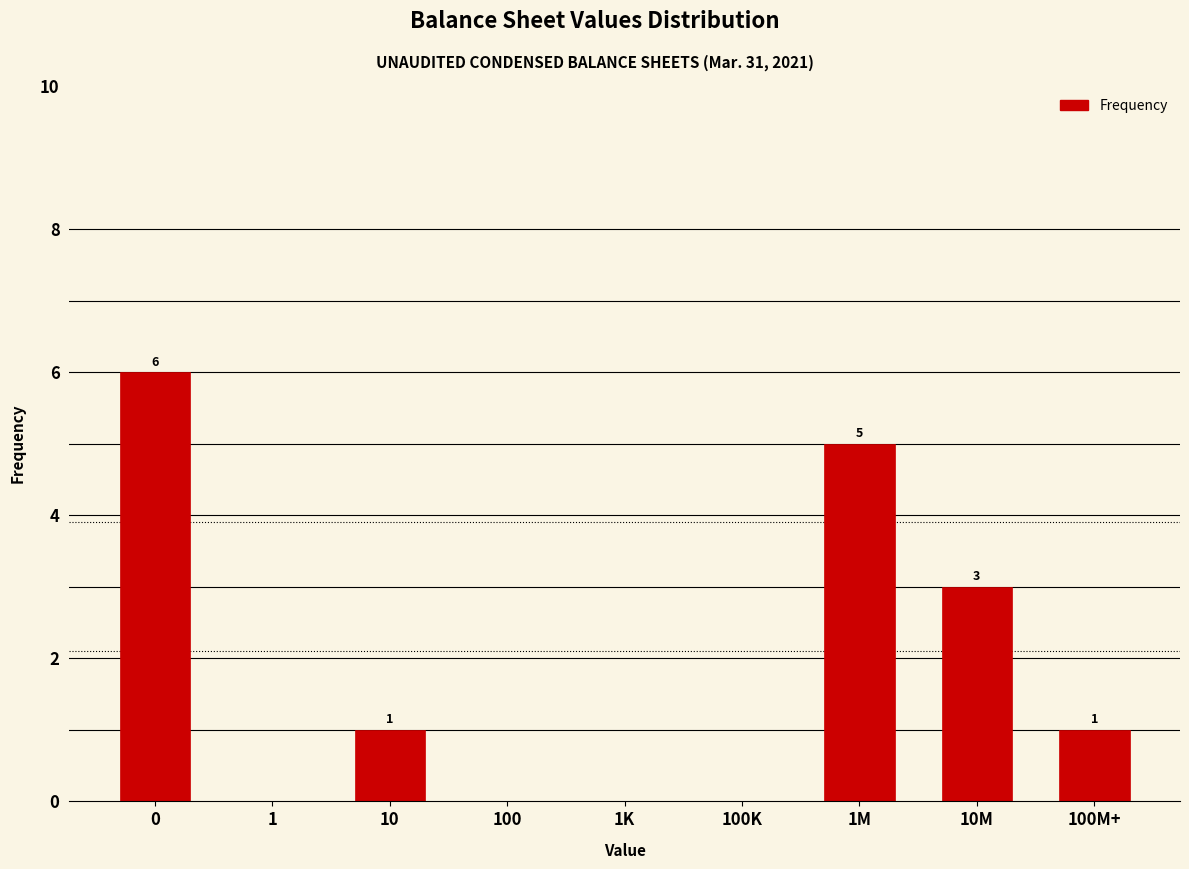

Reading right to left, extract all data points from this chart.

100M+=1	10M=3	1M=5	100K=0	1K=0	100=0	10=1	1=0	0=6